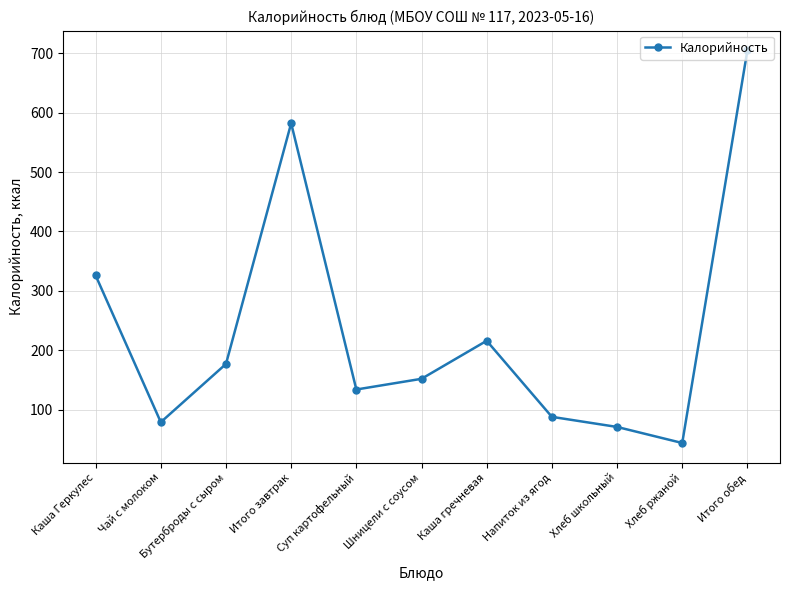

What is the difference between the values at Бутерброды с сыром and Шницели с соусом?

25